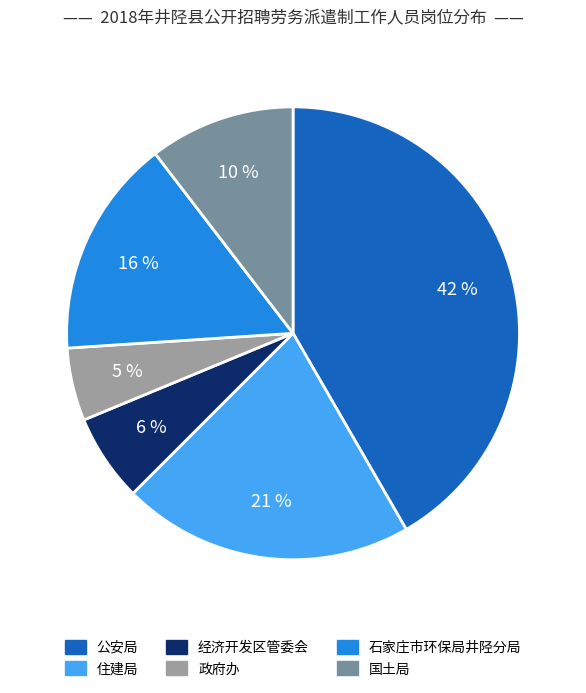

Is 公安局 the majority of the pie?

No